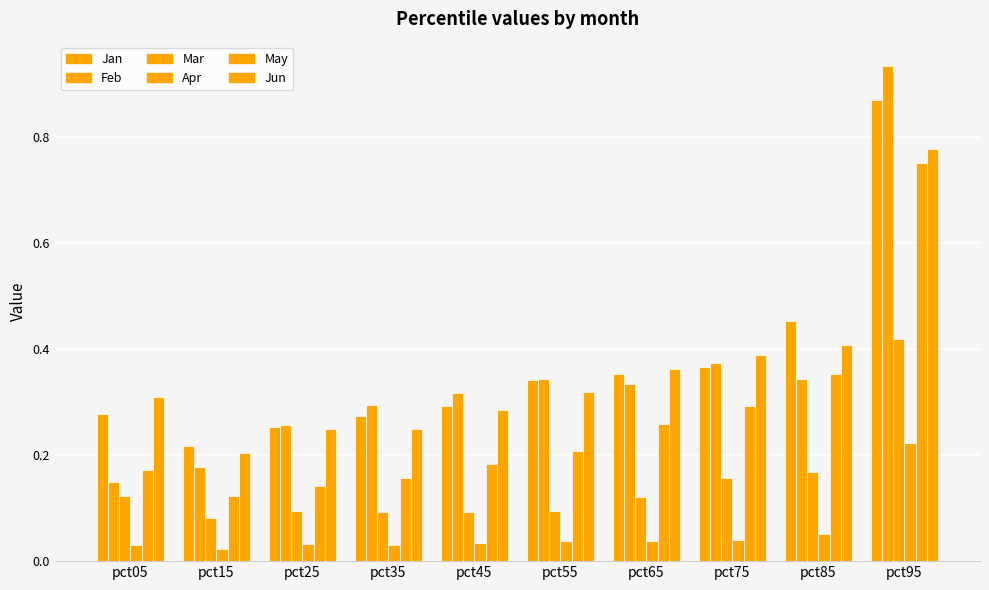

How many bars are there in each group?

6